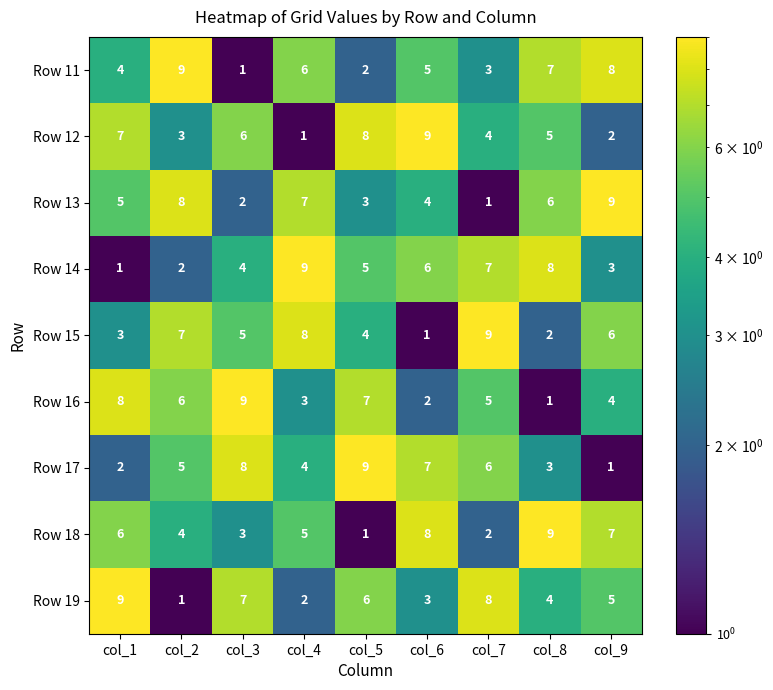

At how many categories does at least one series exceed 3?

9